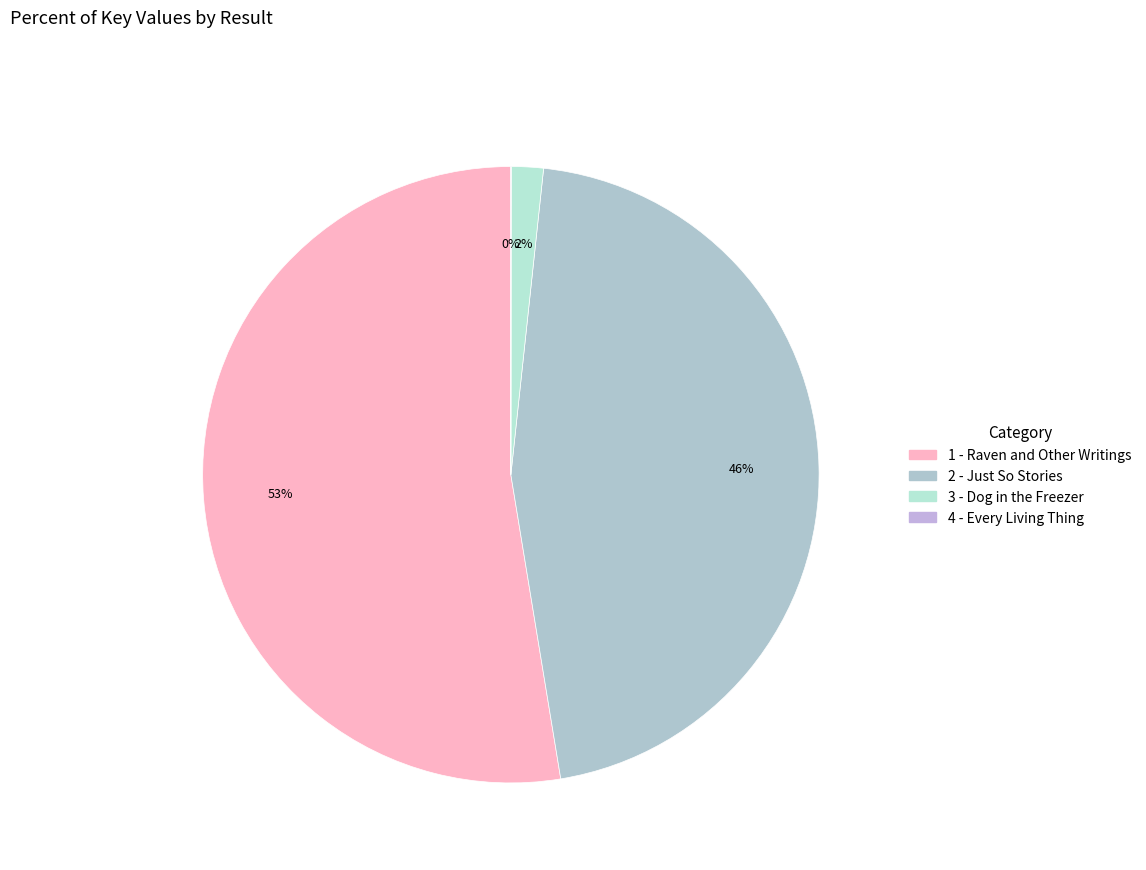

Which slice is the smallest?

4 - Every Living Thing